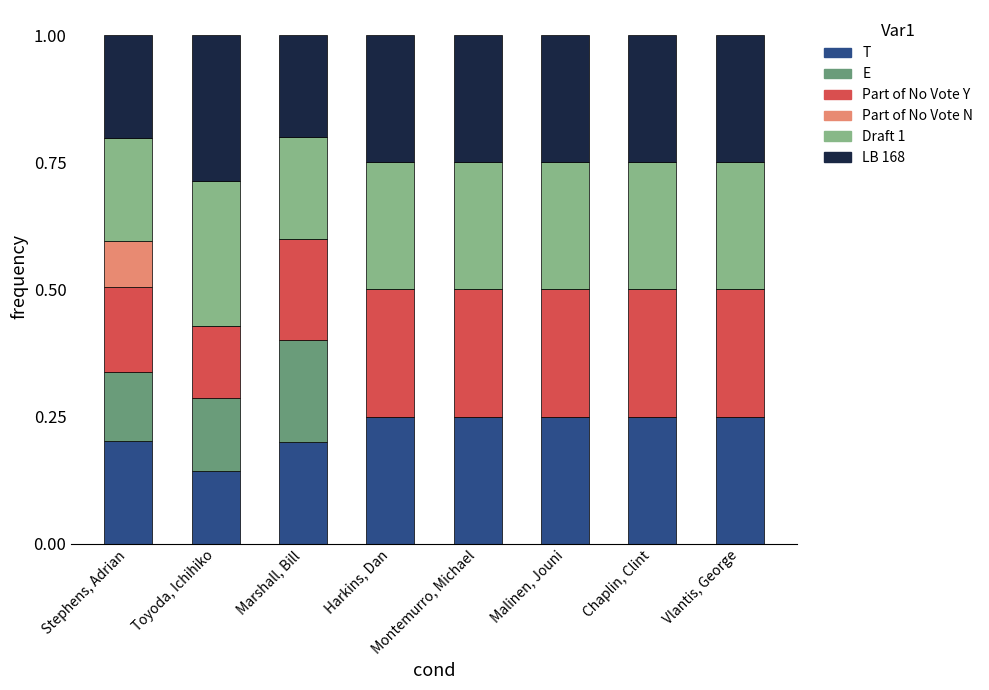

What is the total value across all series at Vlantis, George?

1.0